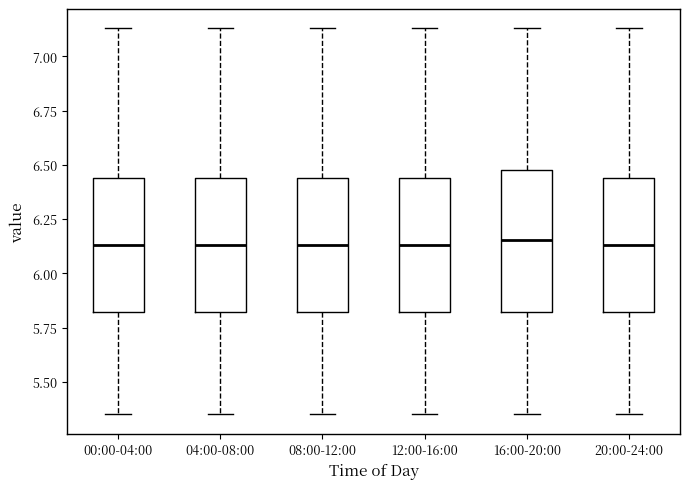

Where is the lower edge of the box for 08:00-12:00 on the y-axis? The values are not printed on the chart, so give them approximately, as read against the axis.

5.80